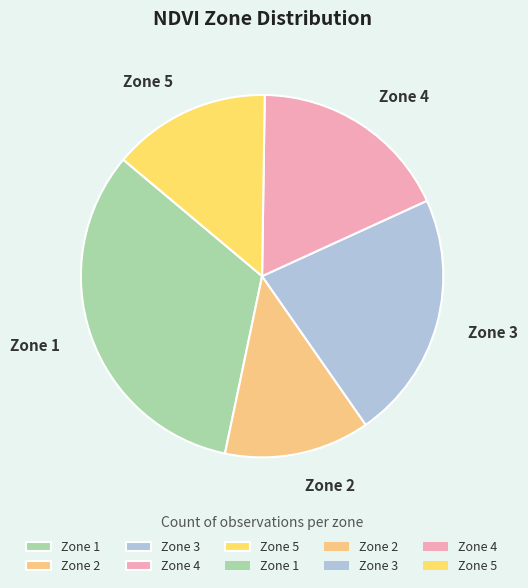

True or false: Zone 3 accounts for 34% of the total.

False